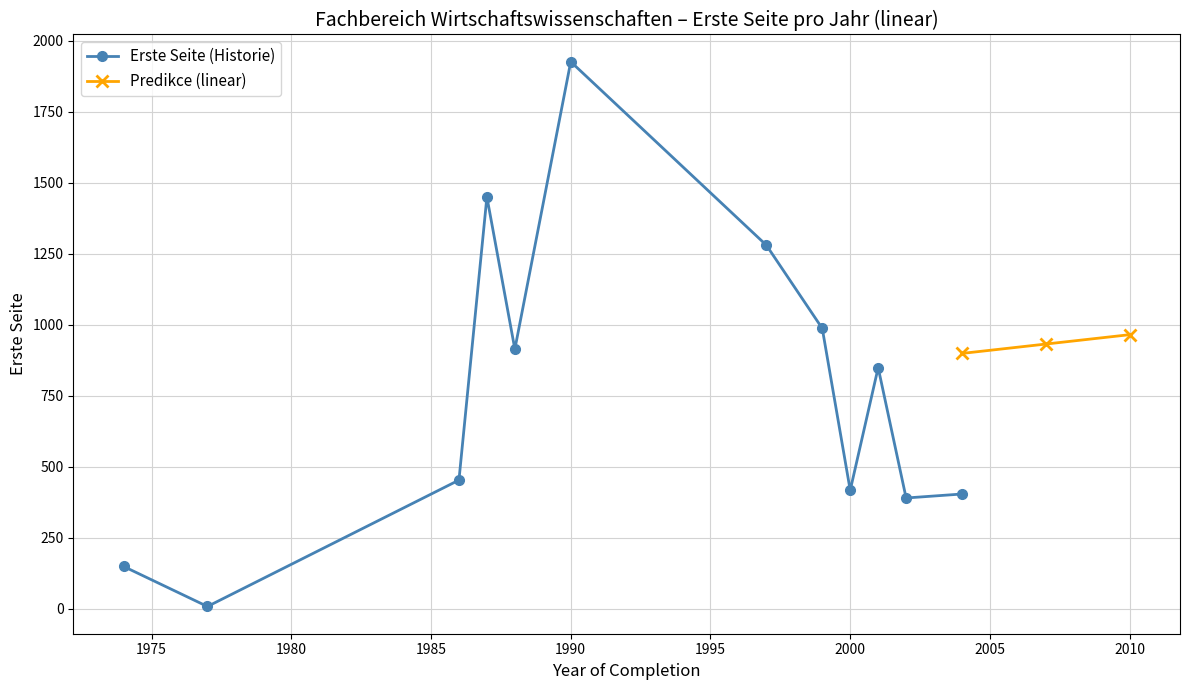

At 10, list the series in order from largest to smallest.

labels, Erste Seite